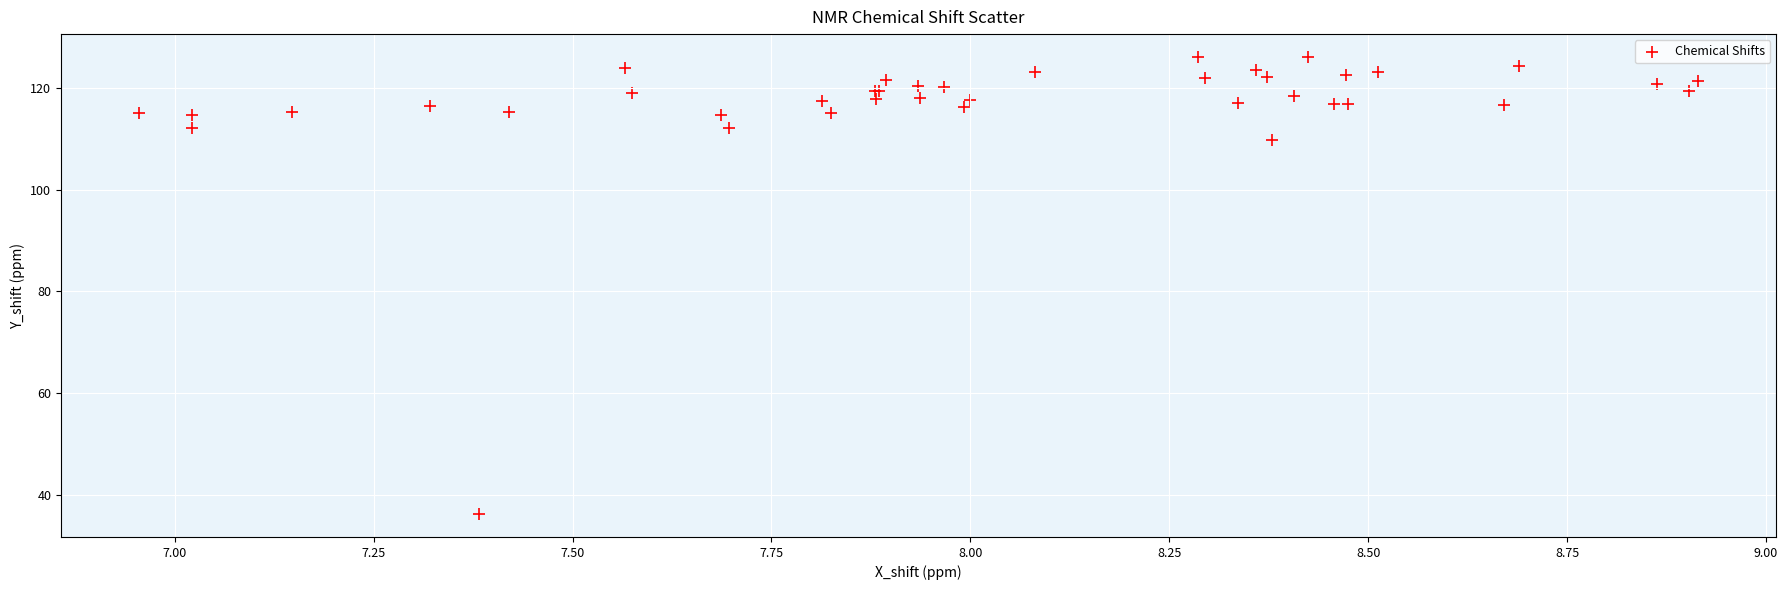

What Y value in the scatter plot is closest to 81?

109.8